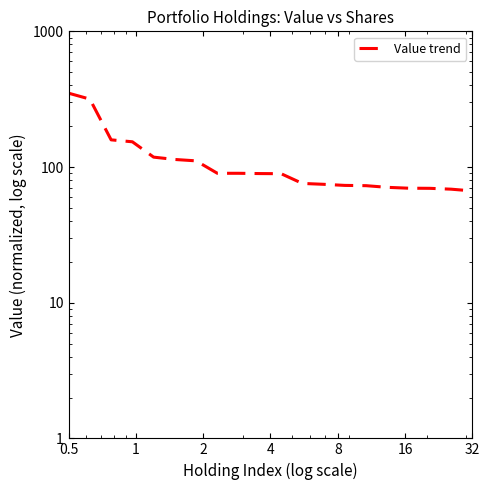

True or false: the data shows 238.8 at 2.

False